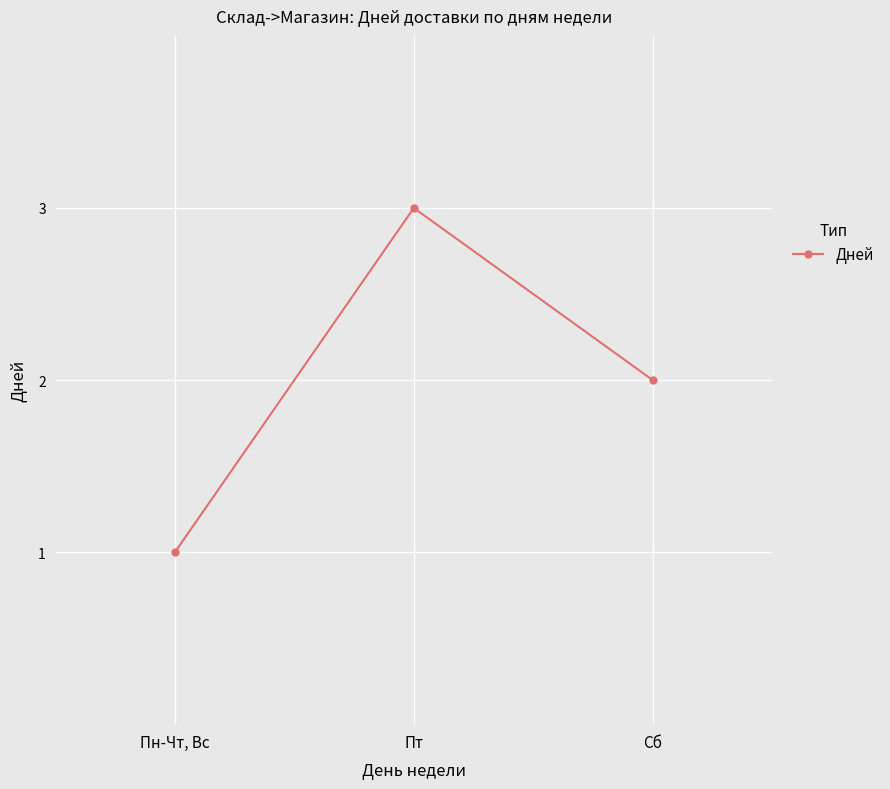

What is the label of the 3rd point from the left?

Сб